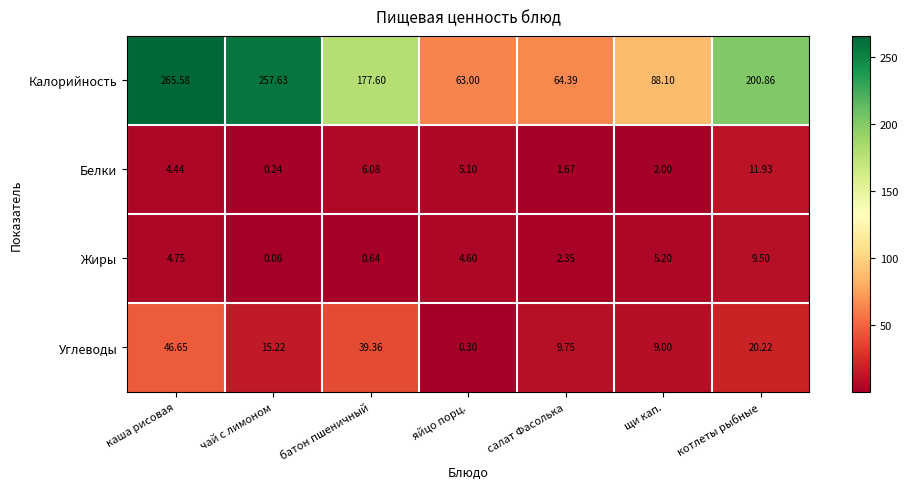

List the series in order of their peak value, highest first.

Калорийность, Углеводы, Белки, Жиры